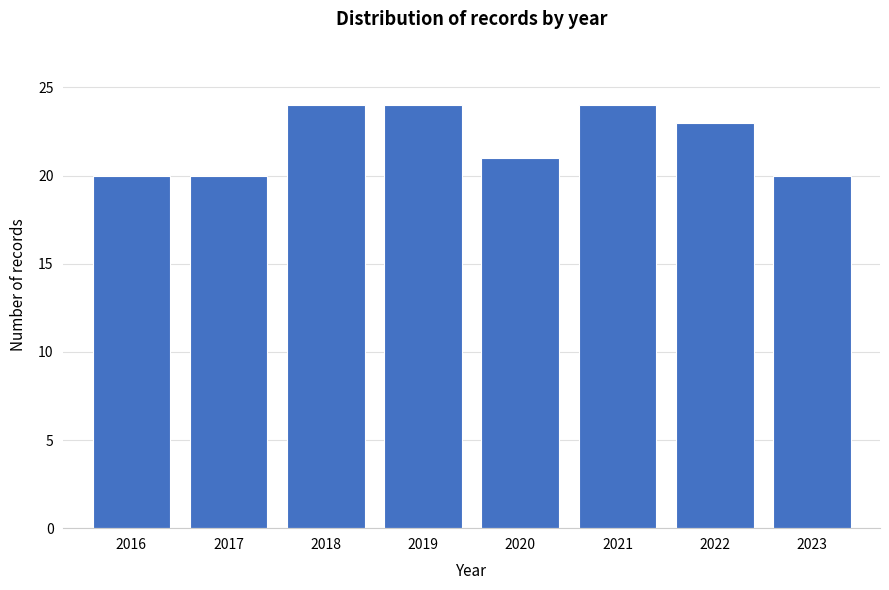

Reading left to right, what are all the values shown in this chart?

2016=20	2017=20	2018=24	2019=24	2020=21	2021=24	2022=23	2023=20